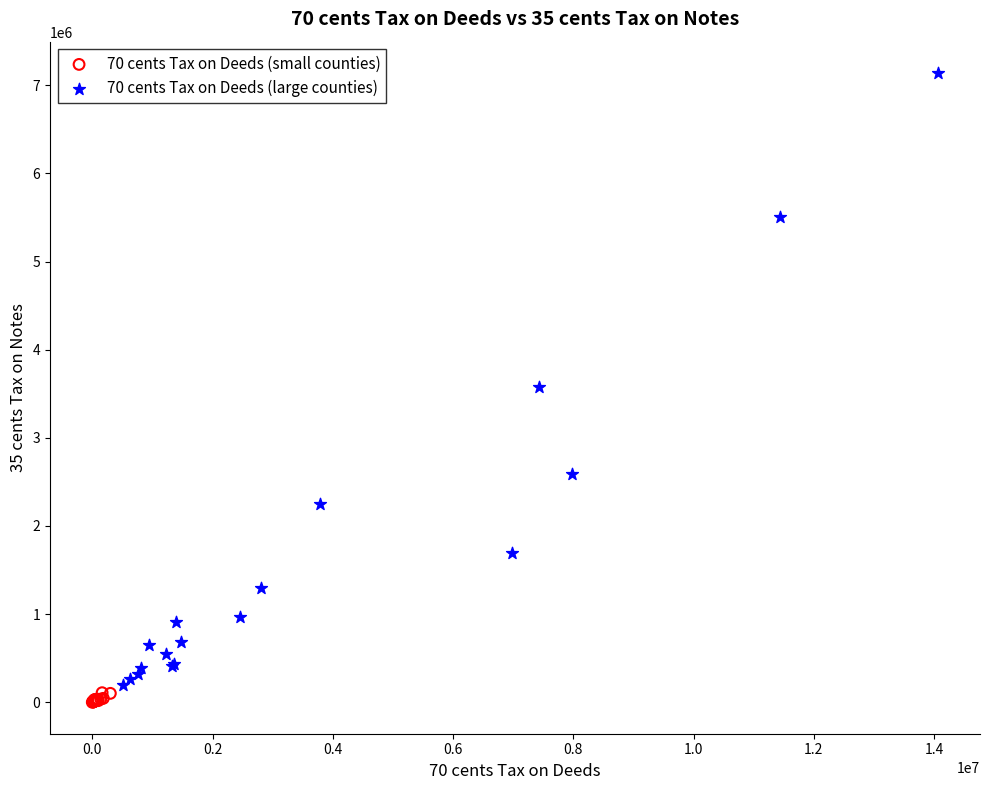

Which series reaches the maximum Y coordinate?

70 cents Tax on Deeds (large counties)